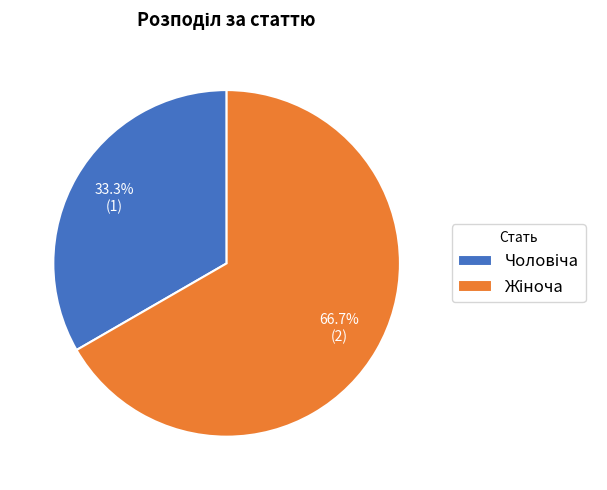

Count the number of slices in the pie.

2